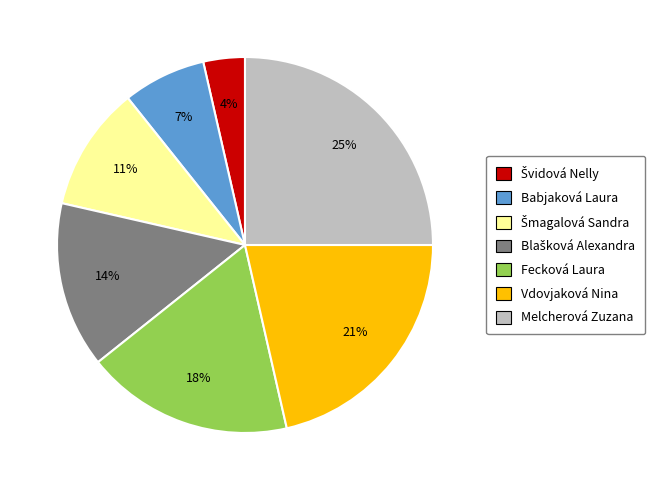

How many segments does this pie chart have?

7